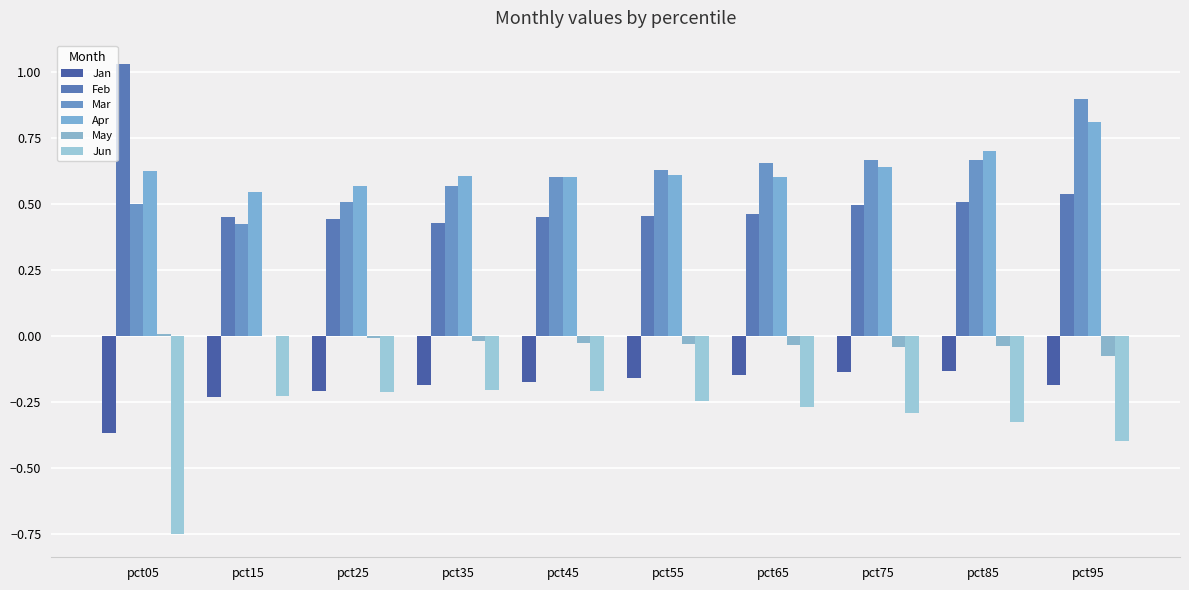

What is the value of the Feb bar at the 5th from the left?

0.4